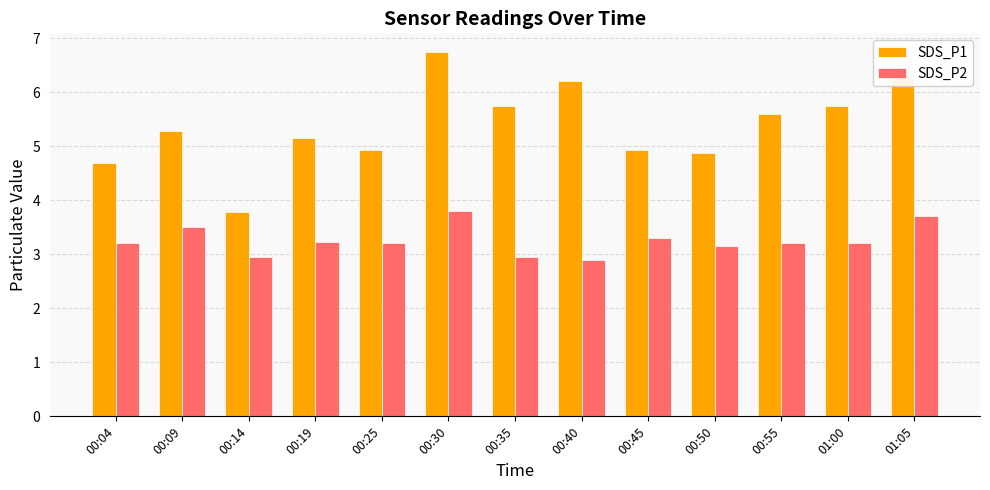

At which label does SDS_P2 reach its peak?

00:30